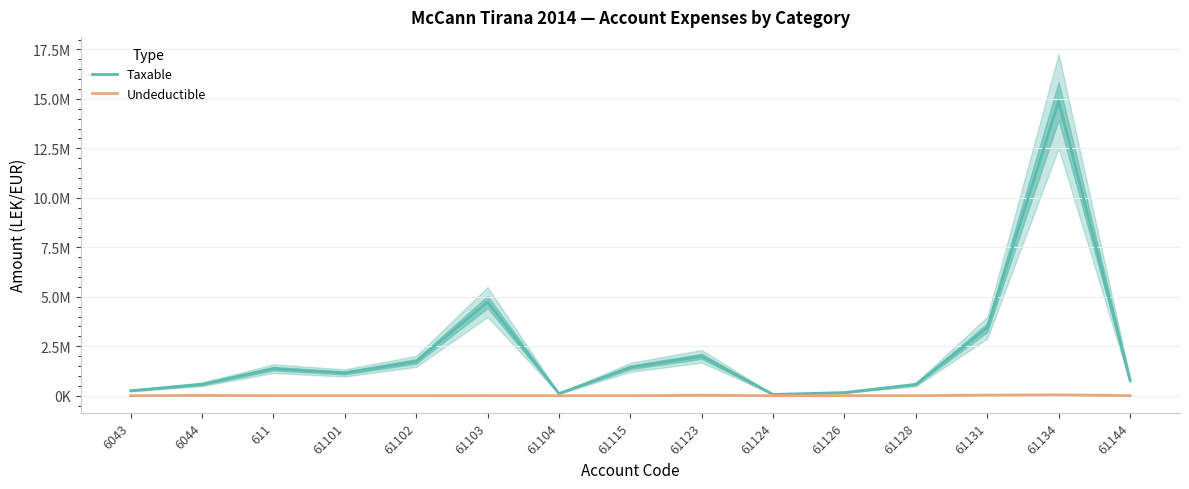

What is the label of the 10th point from the left?

61124